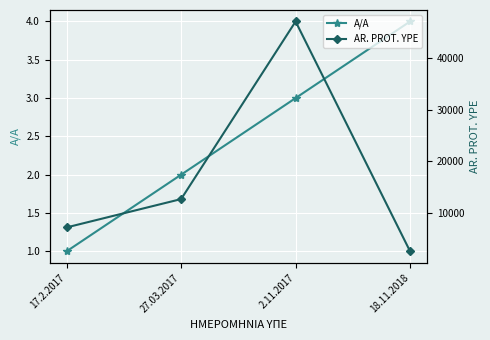

List the labels in order of AR. PROT. YPE value, smallest first.

18.11.2018, 17.2.2017, 27.03.2017, 2.11.2017